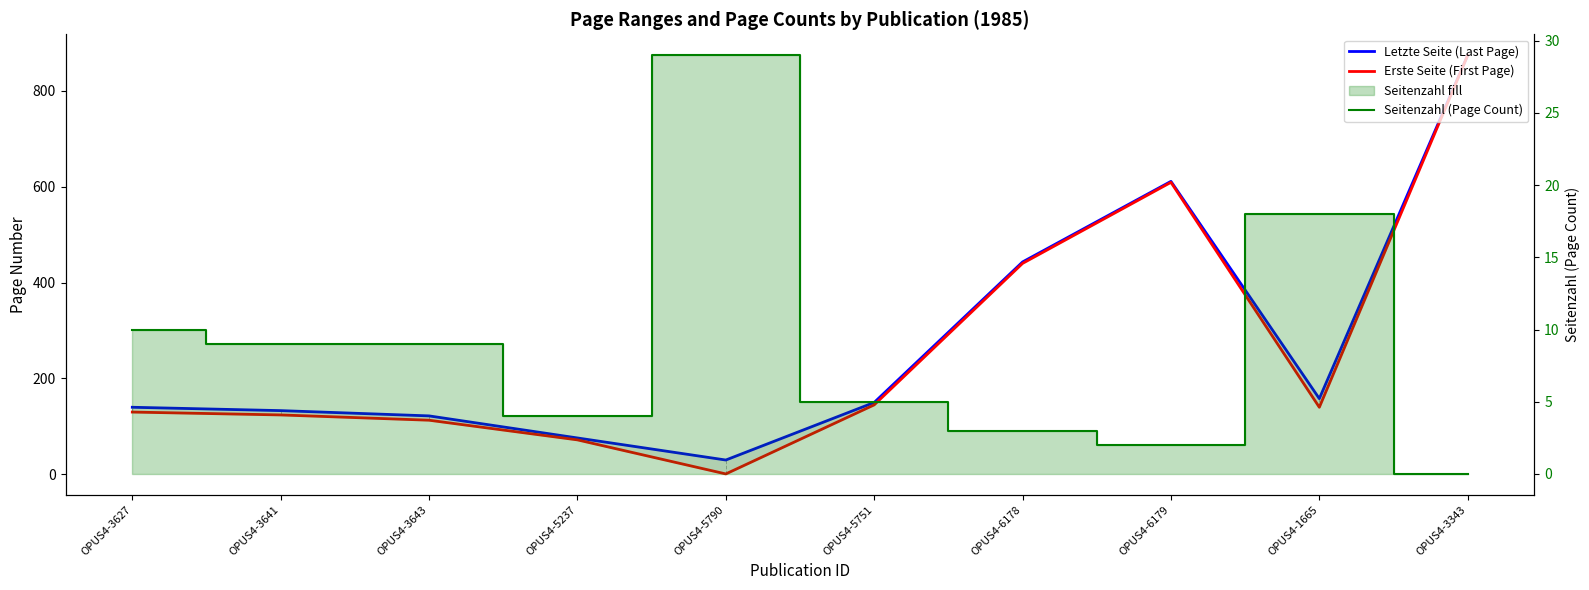

What position from the right is OPUS4-3343?

1